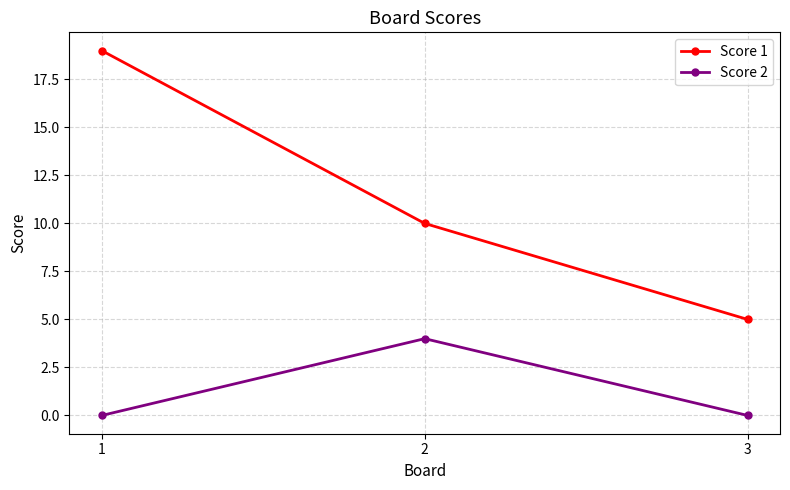

How many lines are shown in the chart?

2